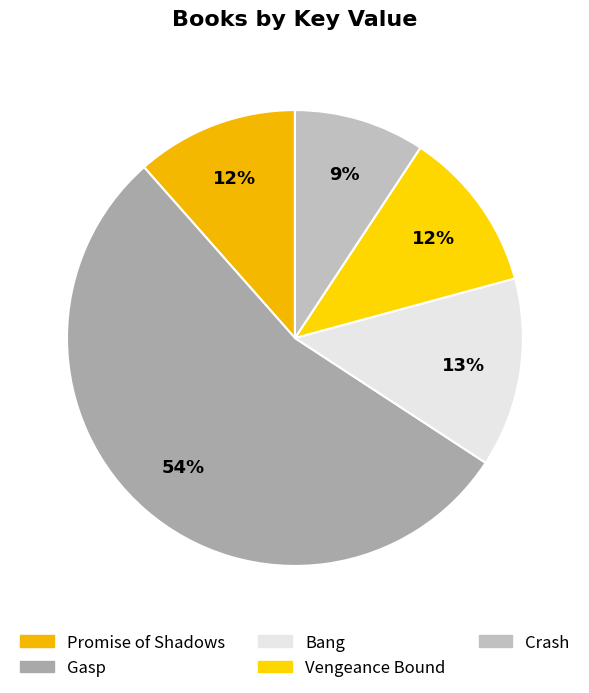

Does Gasp account for over 50% of the chart?

Yes